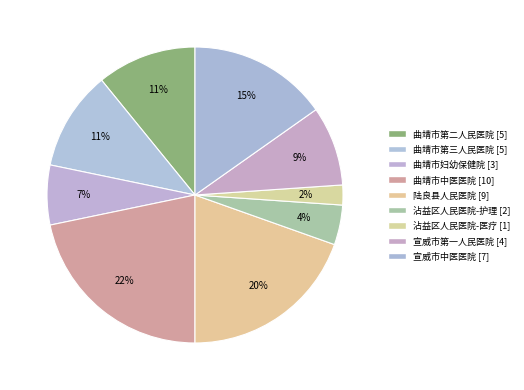

Is it true that 宣威市第一人民医院 [4] is 20% of the pie?

False